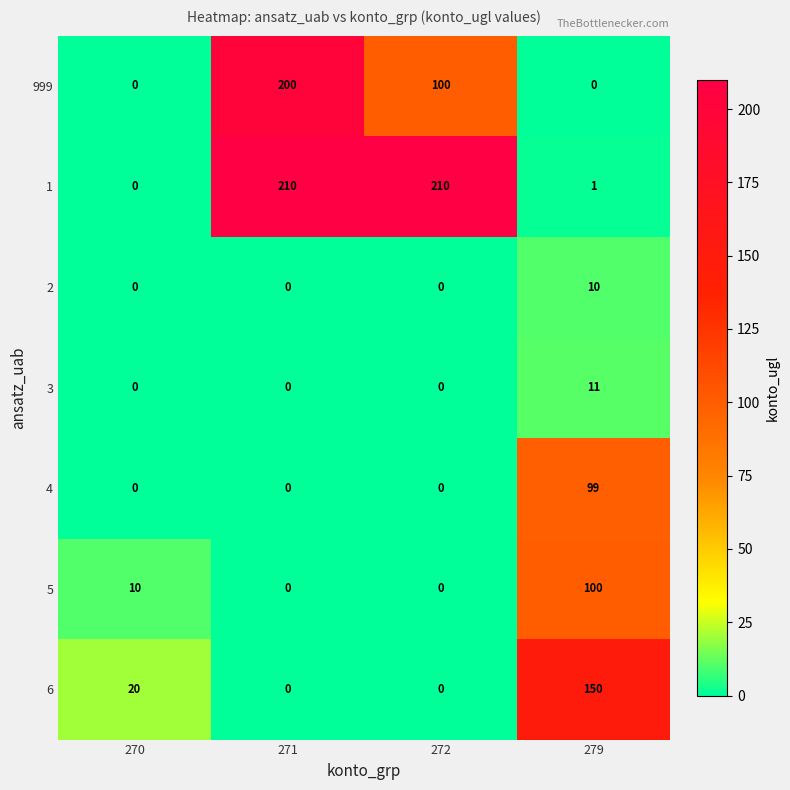

Reading left to right, extract all data points from this chart.

999: 270=0	271=200	272=100	279=0
1: 270=0	271=210	272=210	279=1
2: 270=0	271=0	272=0	279=10
3: 270=0	271=0	272=0	279=11
4: 270=0	271=0	272=0	279=99
5: 270=10	271=0	272=0	279=100
6: 270=20	271=0	272=0	279=150